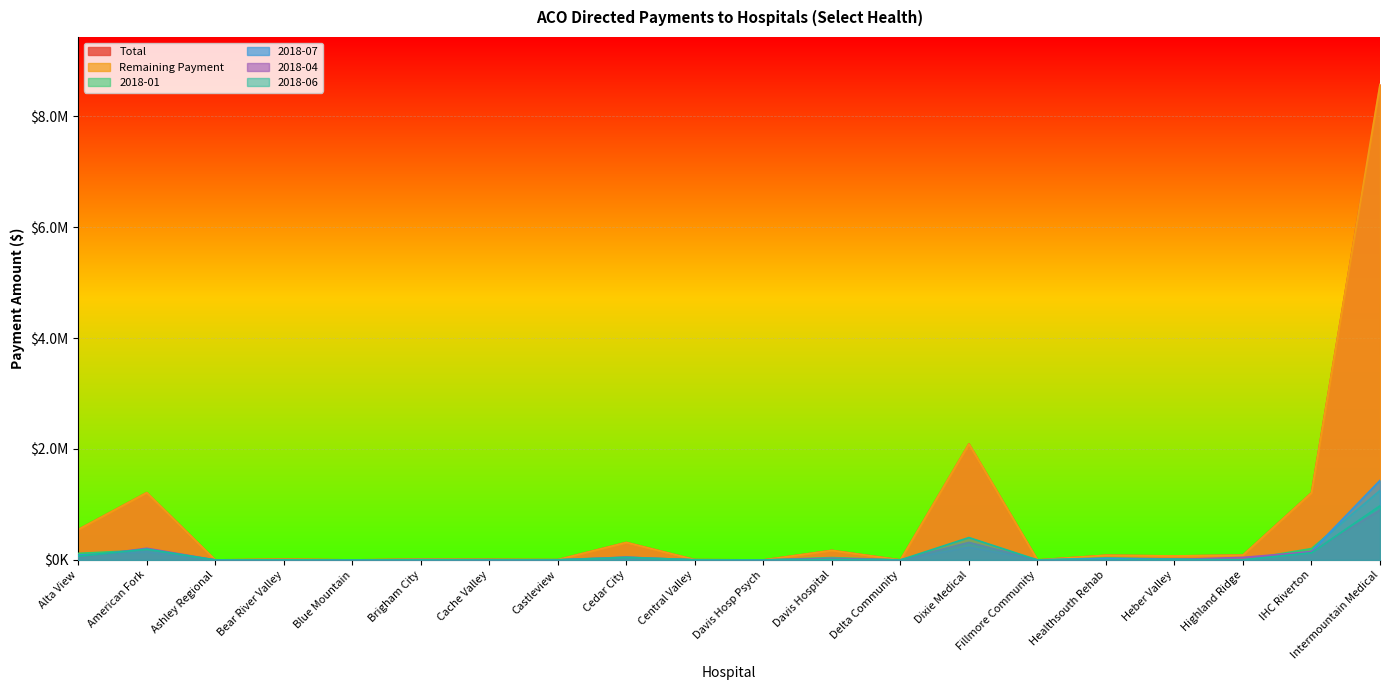

Rank the categories by 2018-07 value from lowest to highest.

Ashley Regional, Blue Mountain, Castleview, Central Valley, Davis Hosp Psych, Delta Community, Fillmore Community, Highland Ridge, Bear River Valley, Cache Valley, Brigham City, Davis Hospital, Heber Valley, Healthsouth Rehab, Cedar City, Alta View, American Fork, IHC Riverton, Dixie Medical, Intermountain Medical